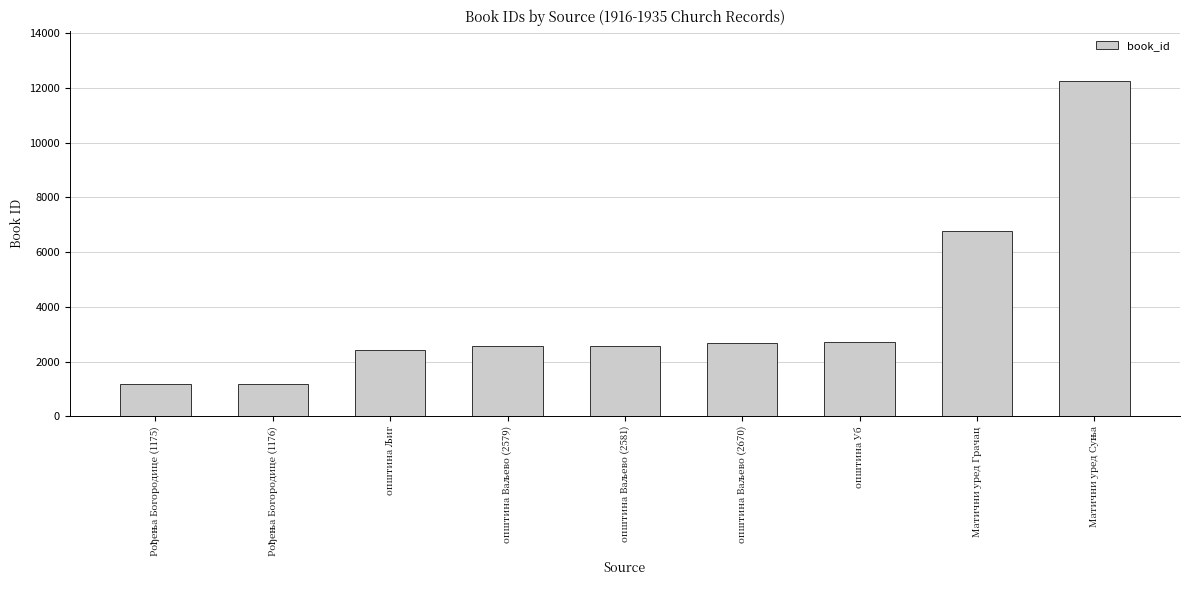

What is the label of the 8th bar from the left?

Матични уред Грачац